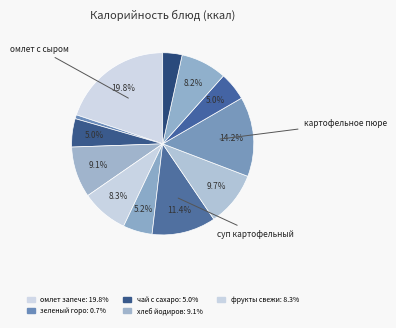

Count the number of slices in the pie.

12